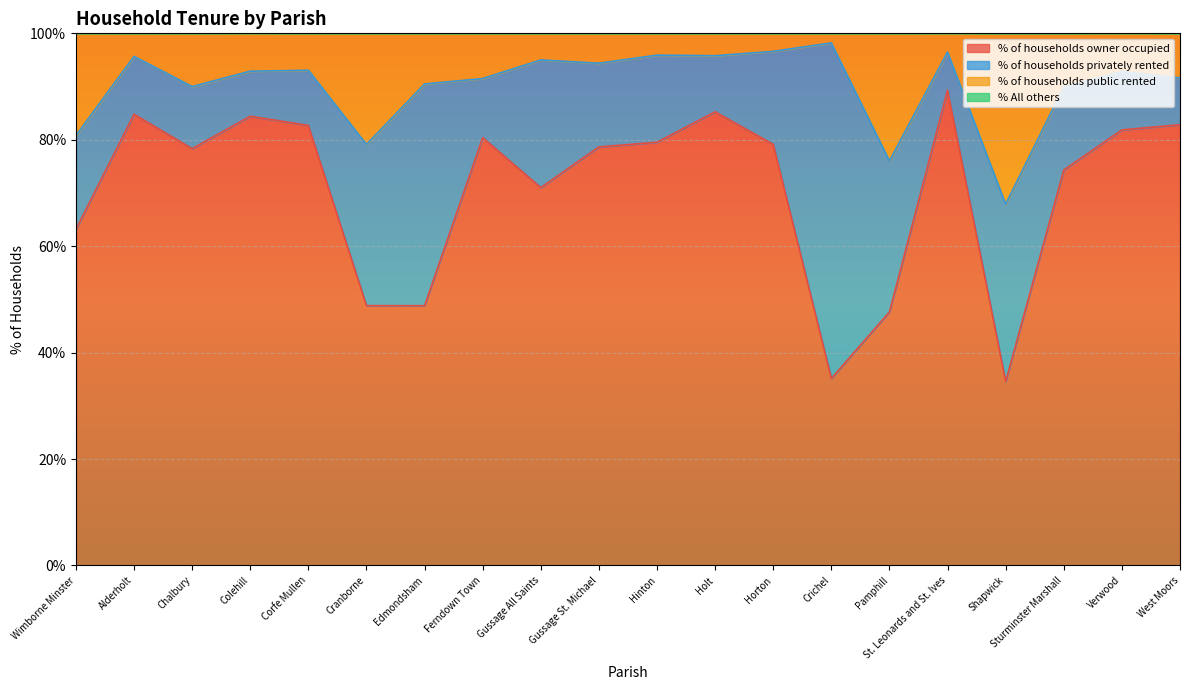

What is the greatest value displayed?

98.2